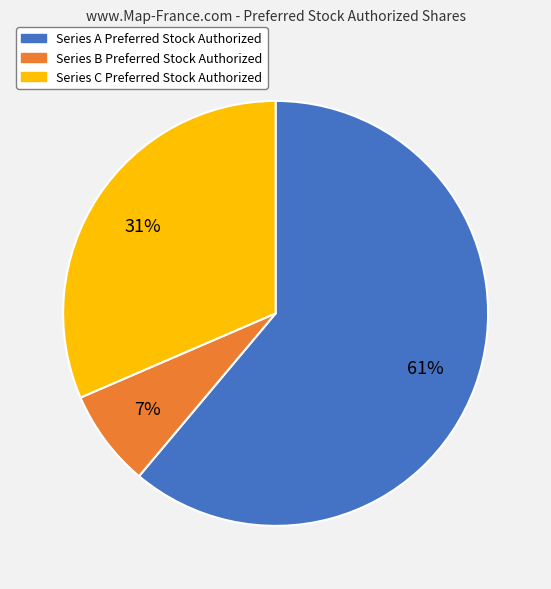

Combined, do Series C Preferred Stock Authorized and Series B Preferred Stock Authorized account for over 50%?

No